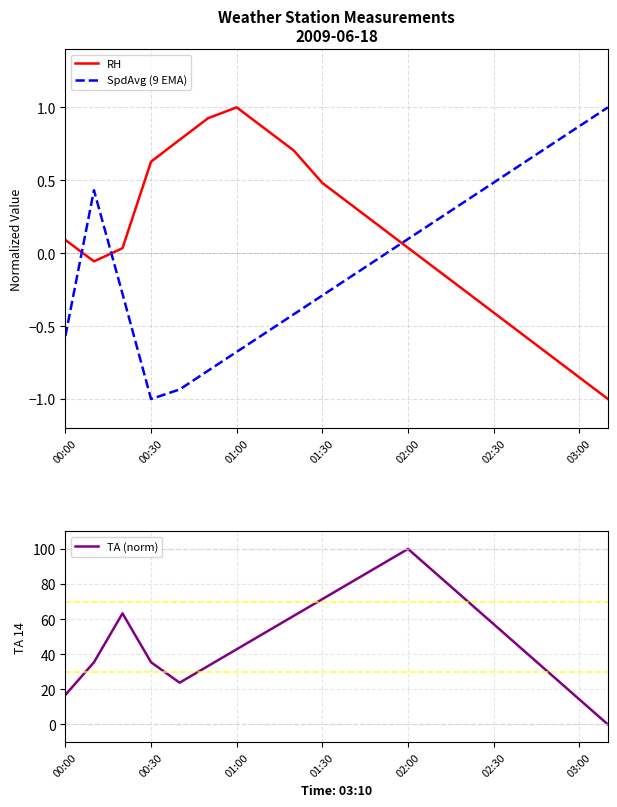

What are all the series names shown in the legend?

RH, SpdAvg (9 EMA), TA (norm)